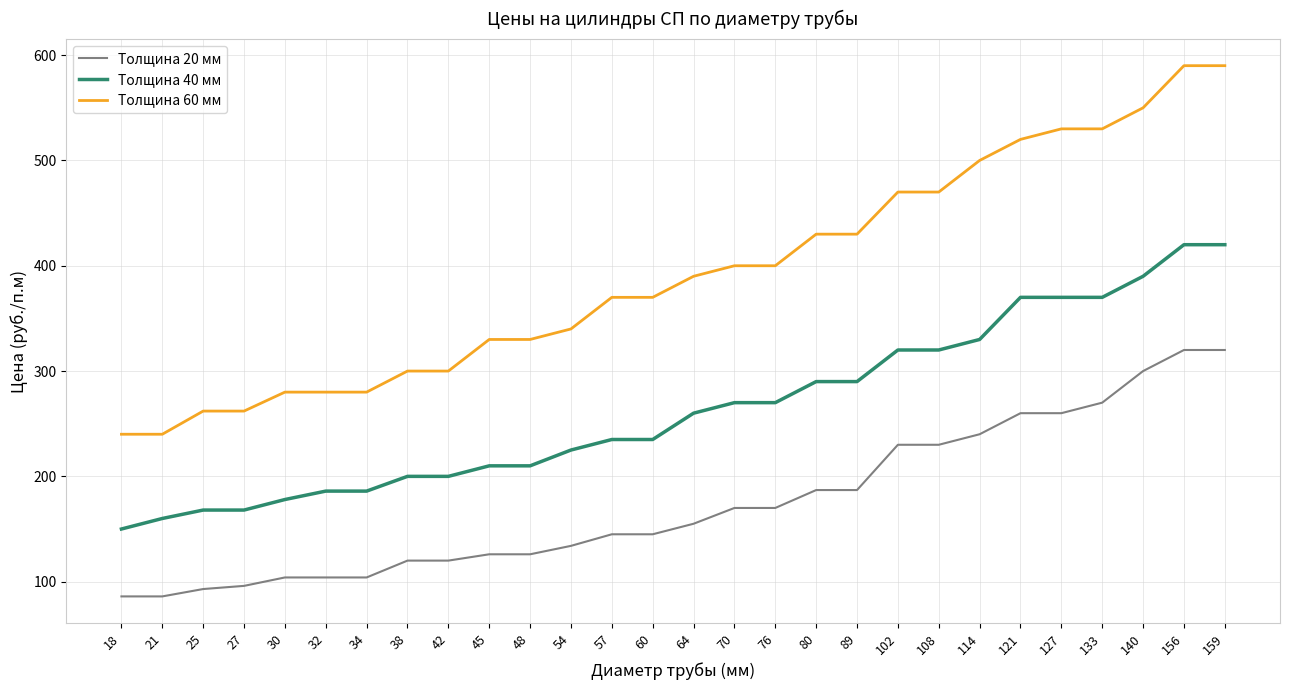

What is the minimum value for Толщина 40 мм?

150